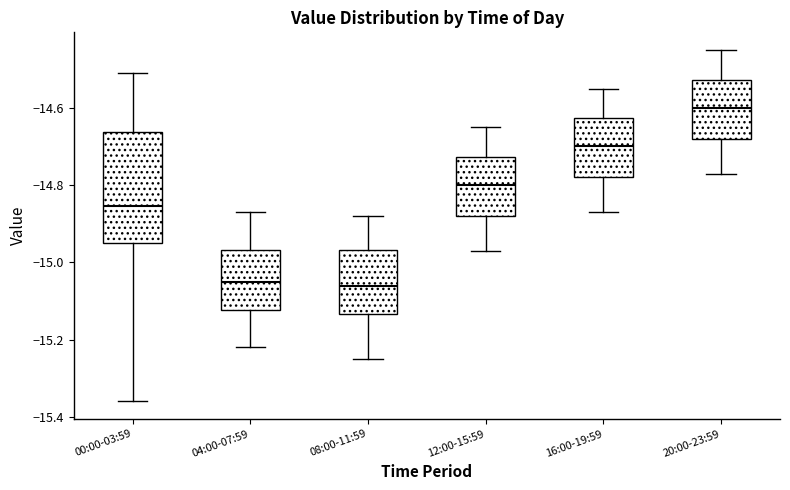

Comparing the boxes themselves (not the whiskers), which one is the tallest?

00:00-03:59